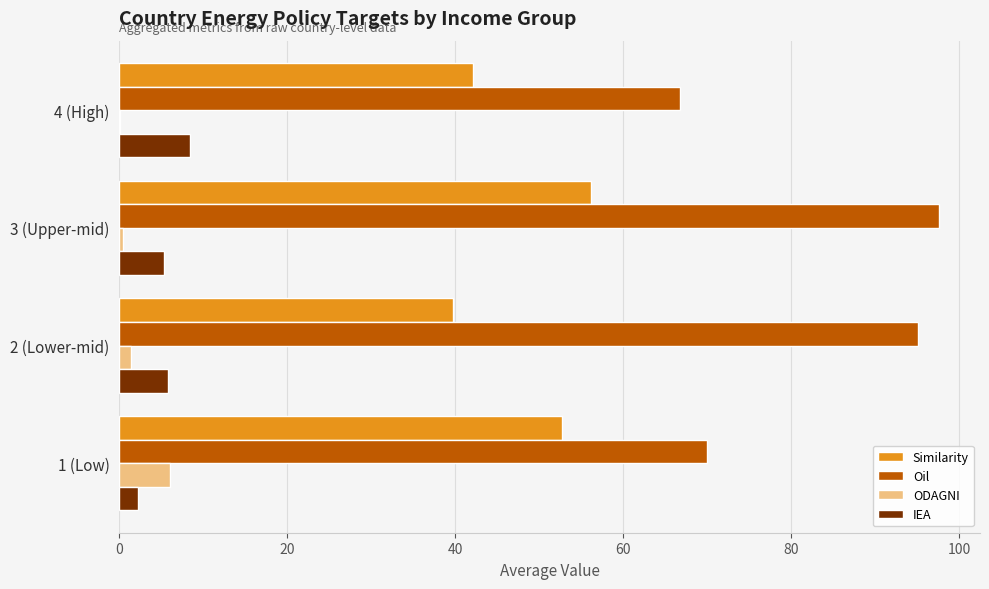

At which category is the sum across all series the highest?

3 (Upper-mid)